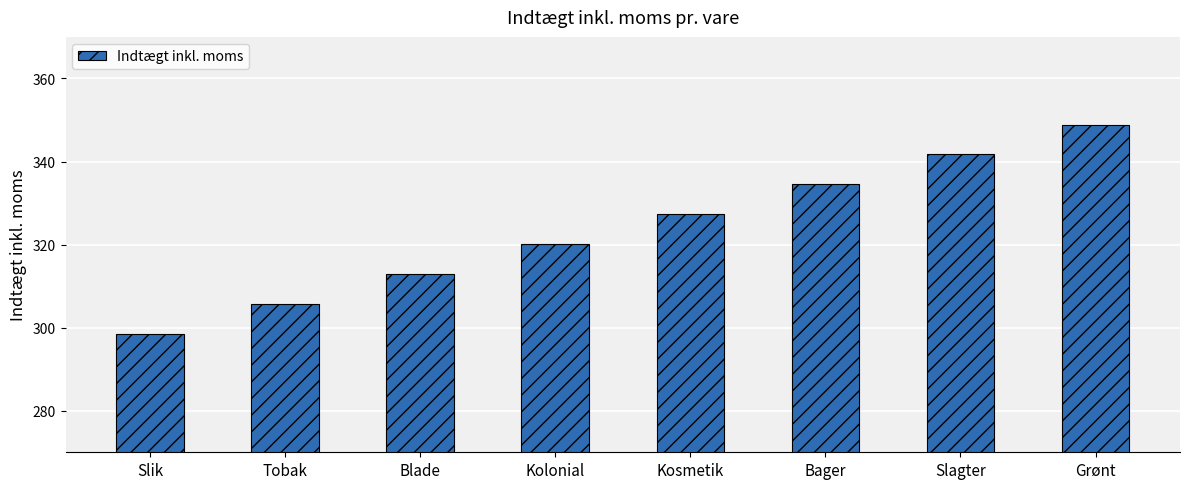

How many bars are there in total?

8